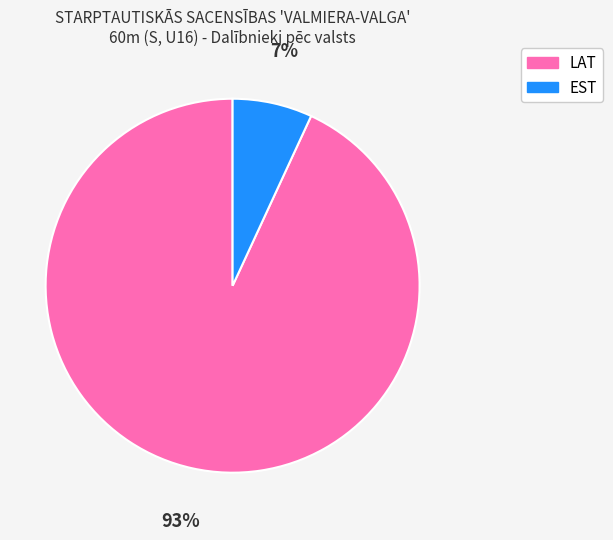

Is the sum of LAT and EST greater than half?

Yes